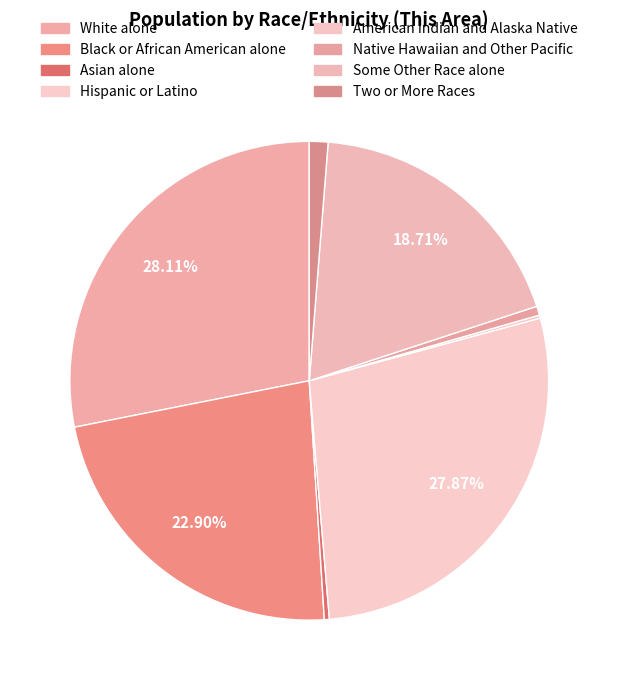

Do Black or African American alone and Two or More Races together represent more than half of the pie?

No